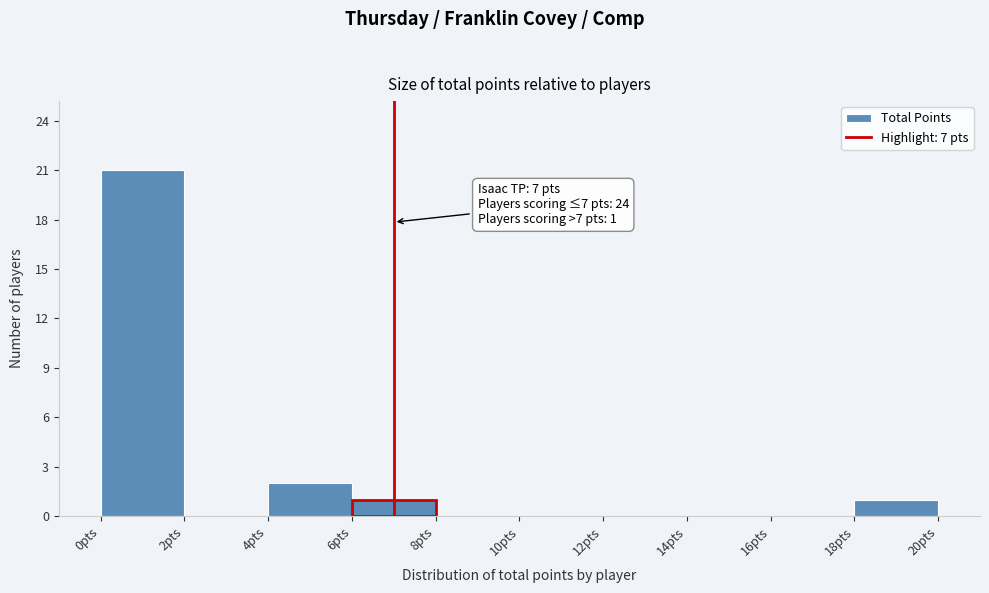

Which range on the x-axis has the tallest bar?

0 to 2